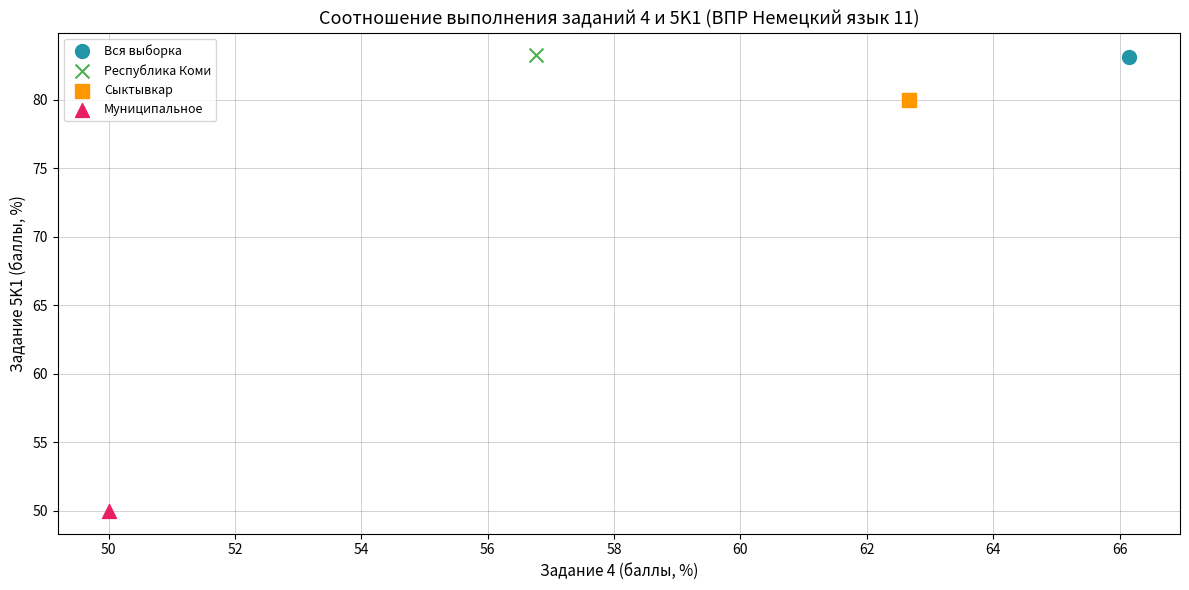

What are all the series names shown in the legend?

Вся выборка, Республика Коми, Сыктывкар, Муниципальное